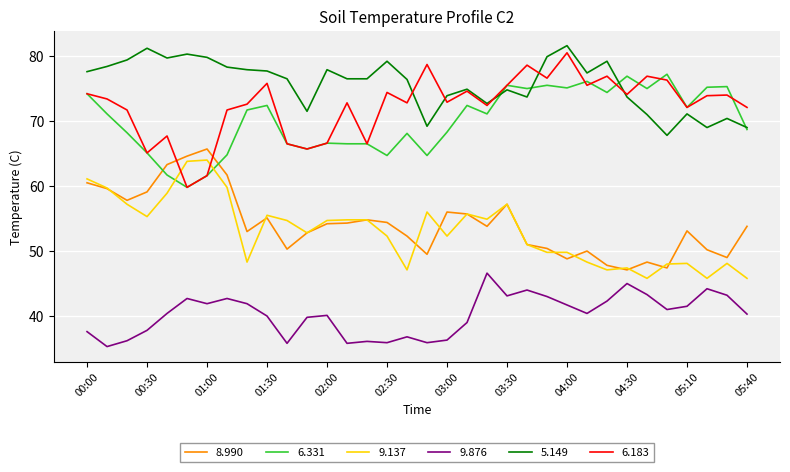

What is the minimum value for 8.990?

47.1